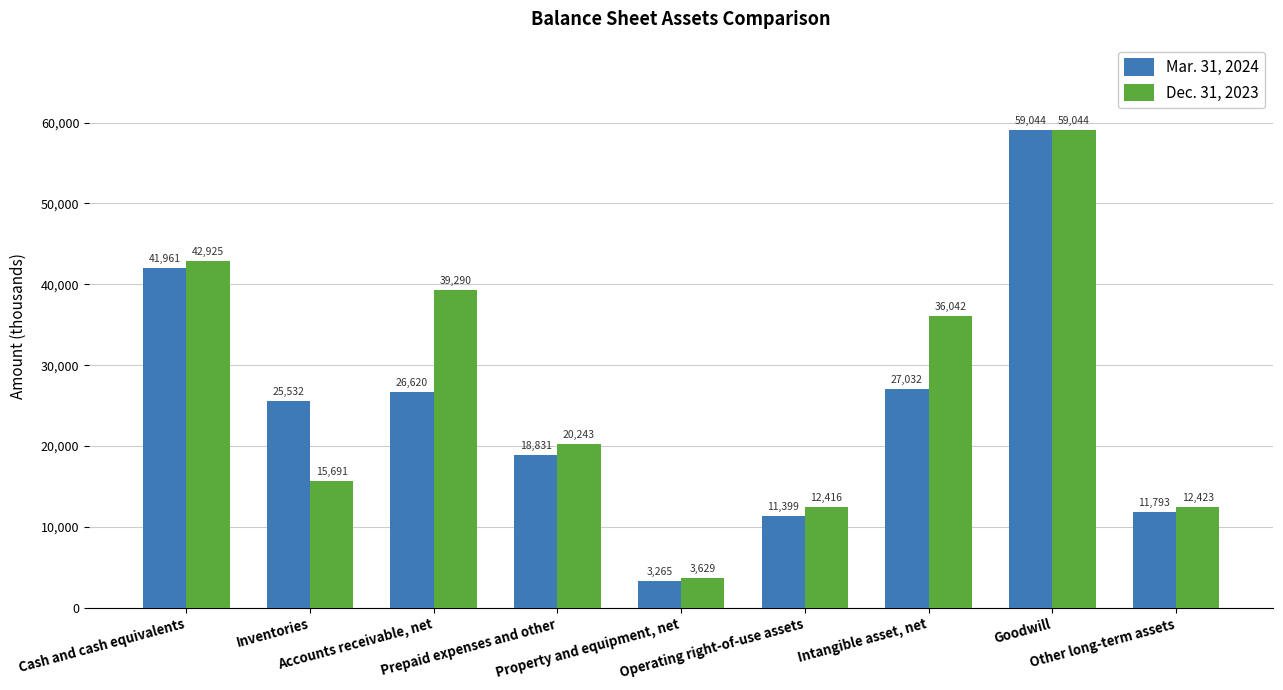

What is the label of the 1st bar from the left?

Cash and cash equivalents